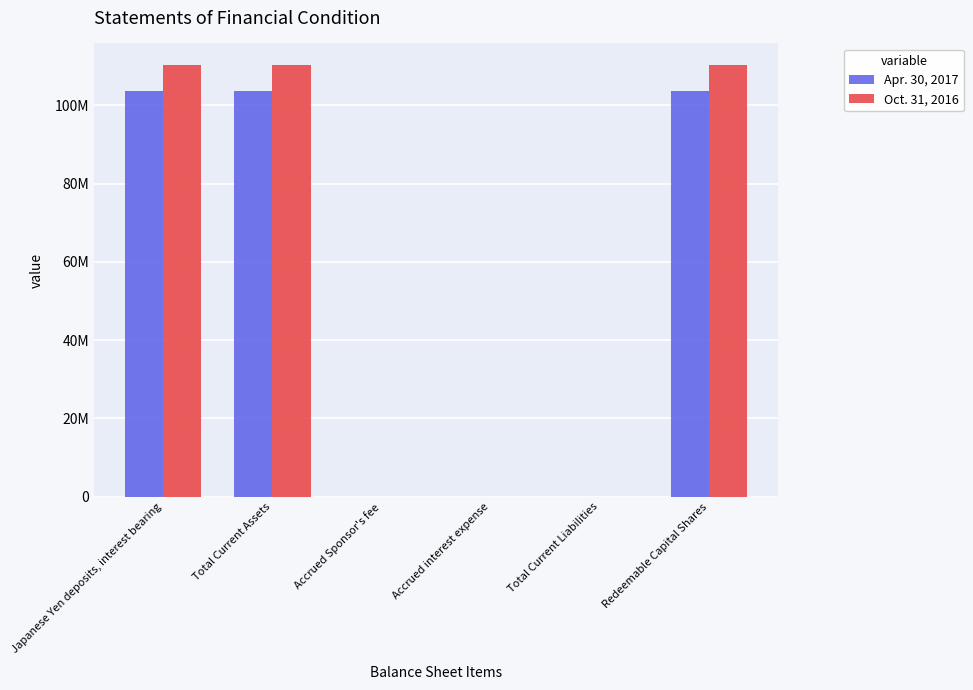

What is the sum of all Oct. 31, 2016 values?

330892551